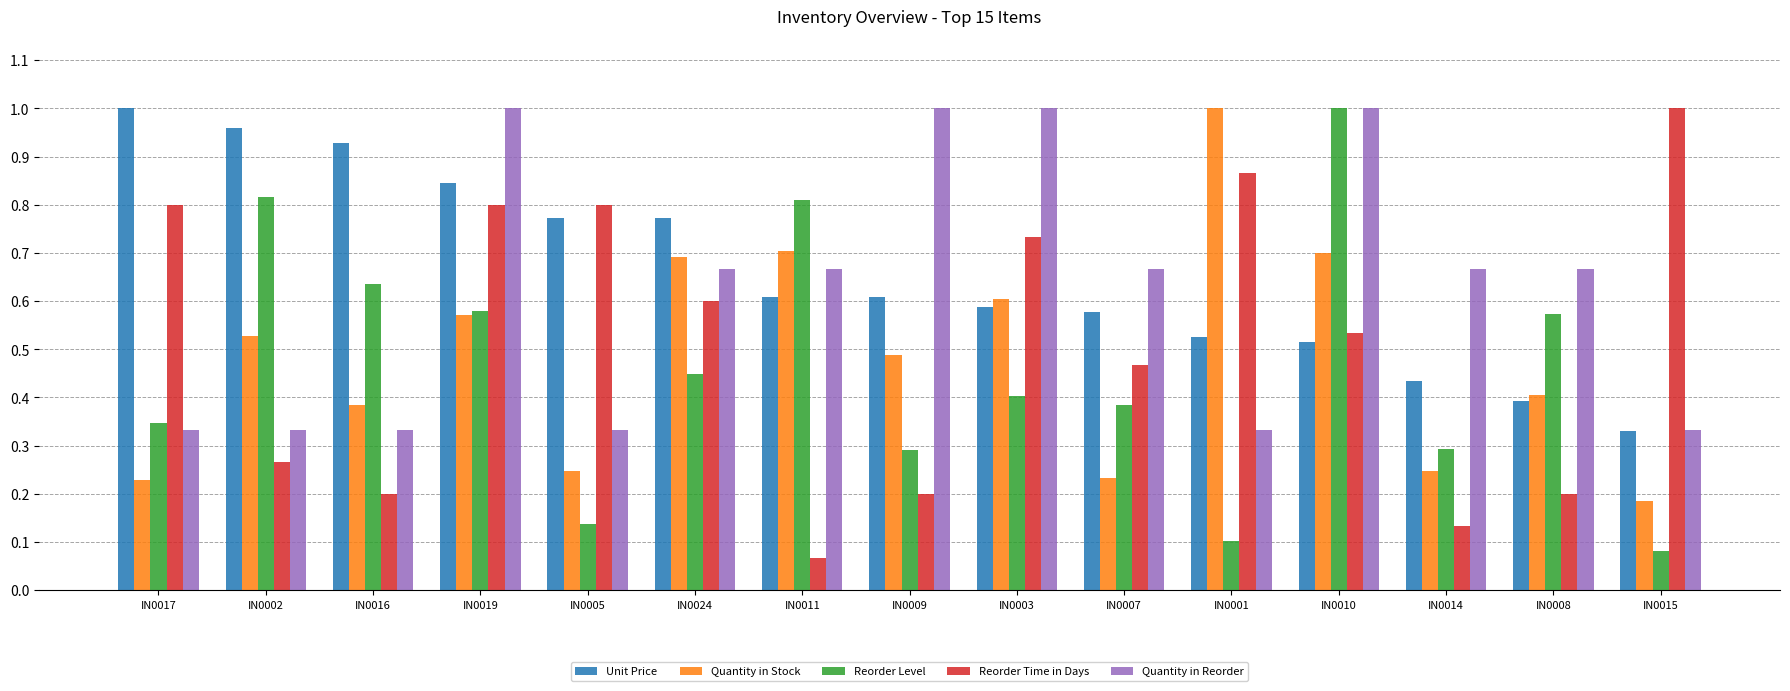

What are all the series names shown in the legend?

Unit Price, Quantity in Stock, Reorder Level, Reorder Time in Days, Quantity in Reorder